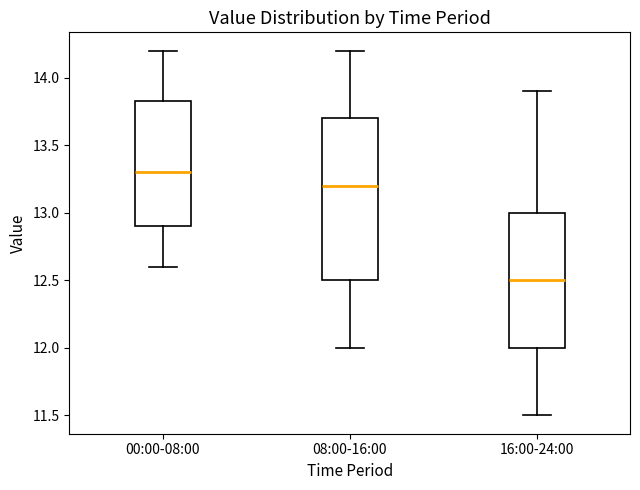

Which box's median line is the highest?

00:00-08:00